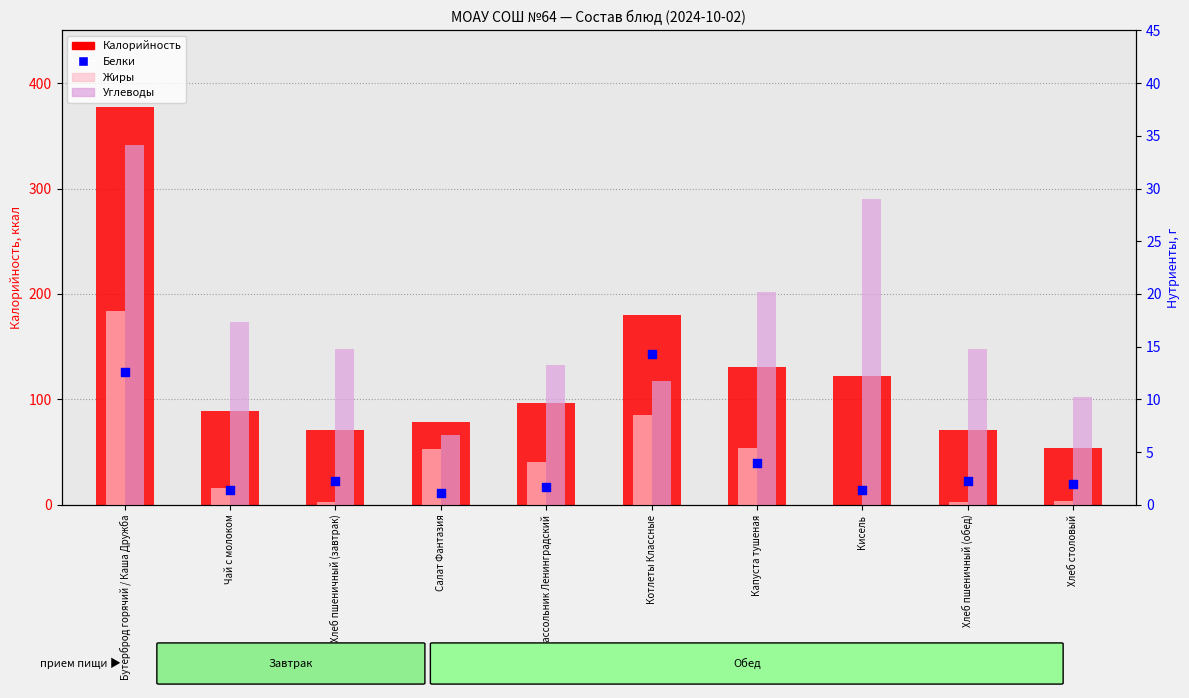

Which series reaches the maximum Y coordinate?

Калорийность